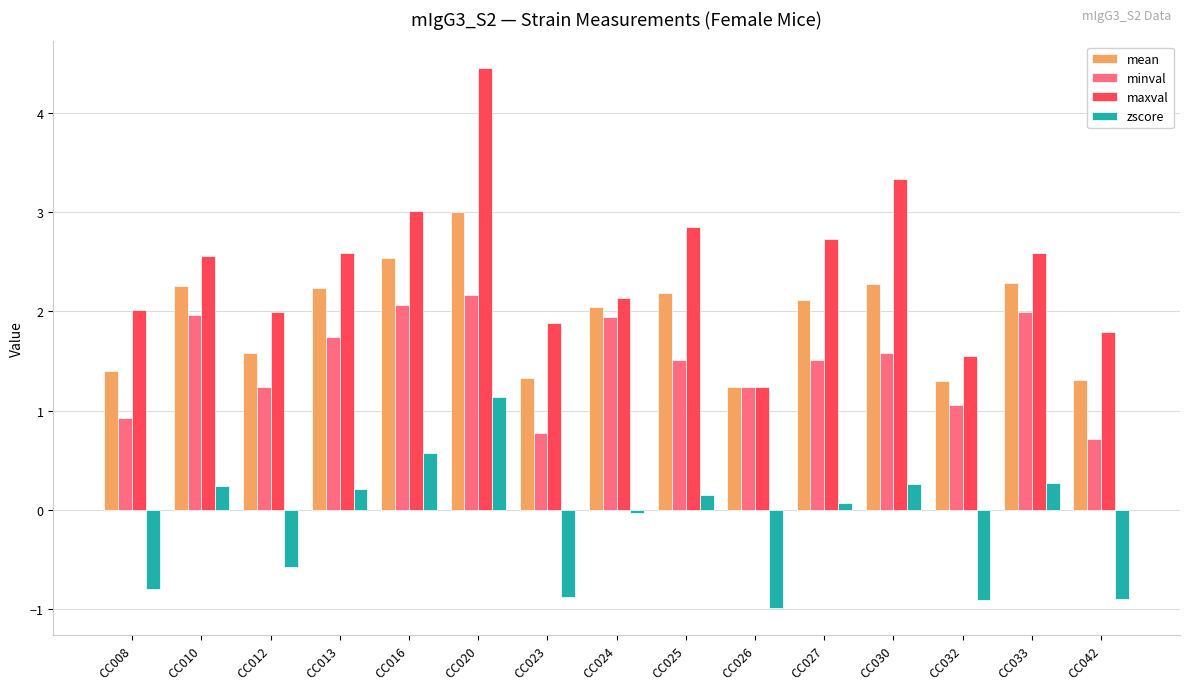

What is the difference between the mean values at CC024 and CC008?

0.6